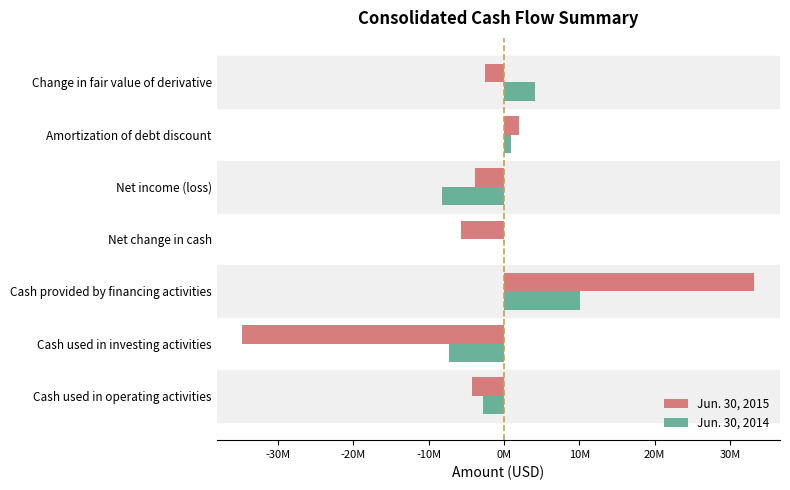

What is the average value of the Jun. 30, 2015 series?

-2239959